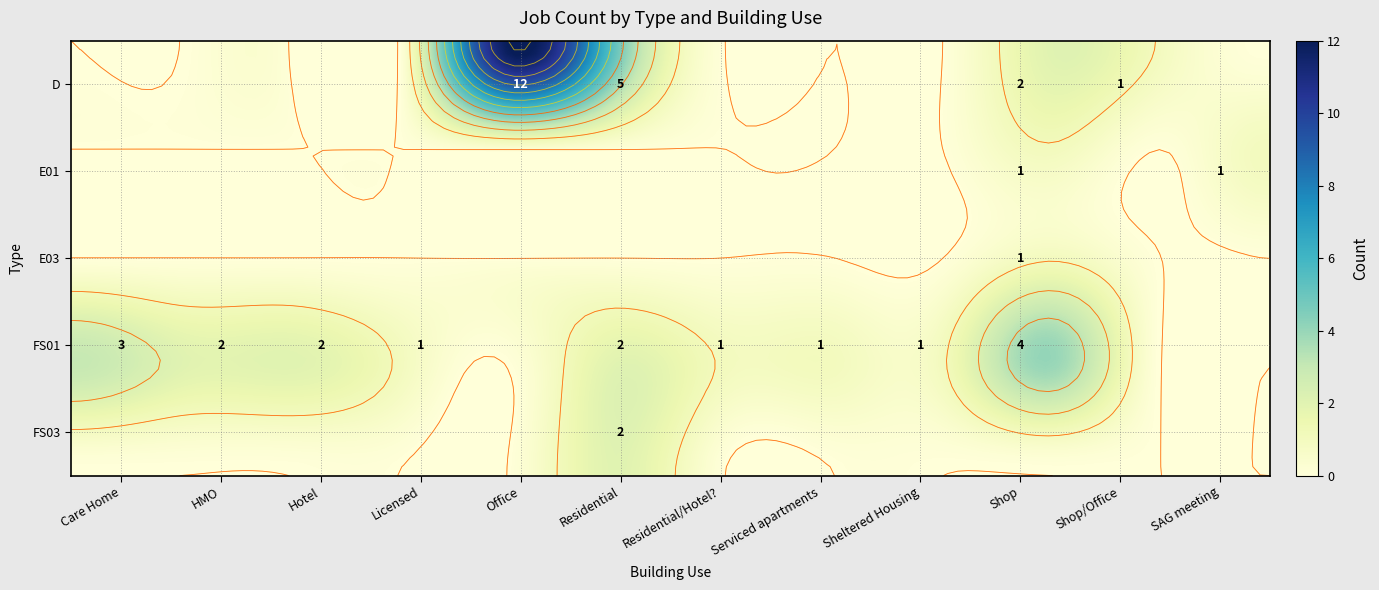

Reading right to left, extract all data points from this chart.

D: SAG meeting=0	Shop/Office=1	Shop=2	Sheltered Housing=0	Serviced apartments=0	Residential/Hotel?=0	Residential=5	Office=12	Licensed=0	Hotel=0	HMO=0	Care Home=0
E01: SAG meeting=1	Shop/Office=0	Shop=1	Sheltered Housing=0	Serviced apartments=0	Residential/Hotel?=0	Residential=0	Office=0	Licensed=0	Hotel=0	HMO=0	Care Home=0
E03: SAG meeting=0	Shop/Office=0	Shop=1	Sheltered Housing=0	Serviced apartments=0	Residential/Hotel?=0	Residential=0	Office=0	Licensed=0	Hotel=0	HMO=0	Care Home=0
FS01: SAG meeting=0	Shop/Office=0	Shop=4	Sheltered Housing=1	Serviced apartments=1	Residential/Hotel?=1	Residential=2	Office=0	Licensed=1	Hotel=2	HMO=2	Care Home=3
FS03: SAG meeting=0	Shop/Office=0	Shop=0	Sheltered Housing=0	Serviced apartments=0	Residential/Hotel?=0	Residential=2	Office=0	Licensed=0	Hotel=0	HMO=0	Care Home=0